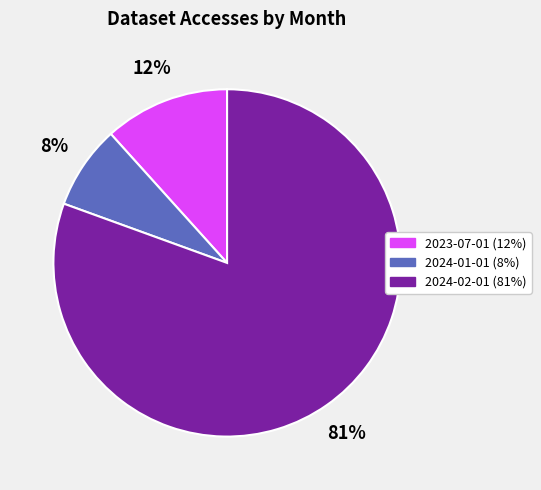

Is the sum of 2023-07-01 and 2024-02-01 greater than half?

Yes